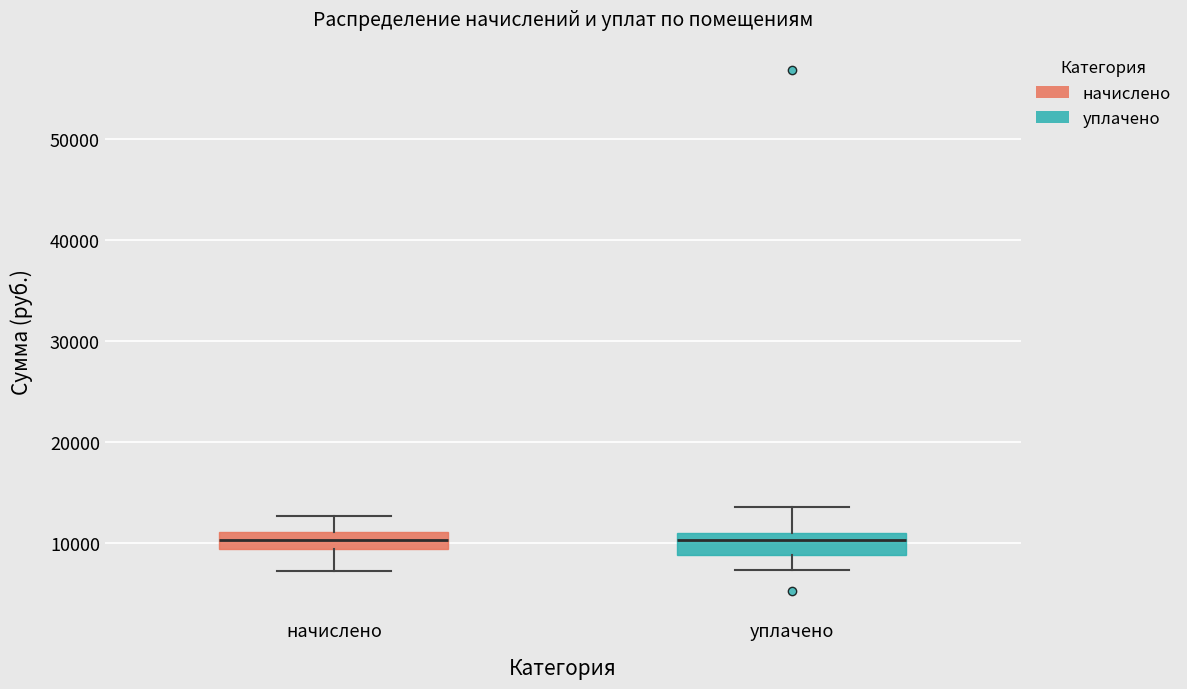

Reading left to right, read every box against the y-axis: the position of its median line, the range the box covers, and the ends of its whiskers. The values are not printed on the chart, so give them approximately, as read against the axis.

начислено: median 10000, box 9000 to 11000, whiskers 7000 to 13000
уплачено: median 10000, box 9000 to 11000, whiskers 7000 to 14000